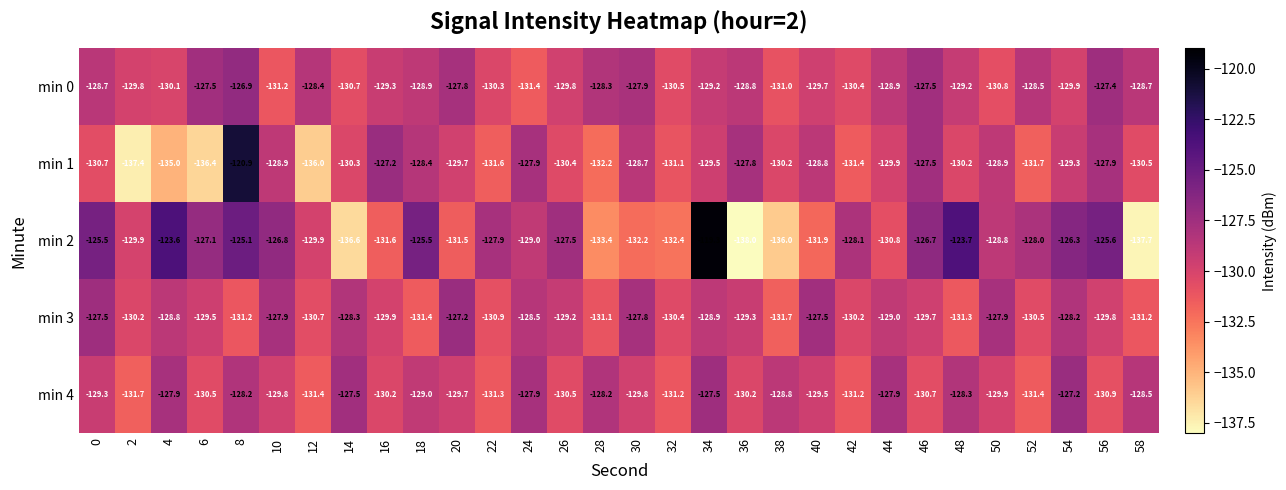

What is the difference between the highest and lowest values at 44?

2.9